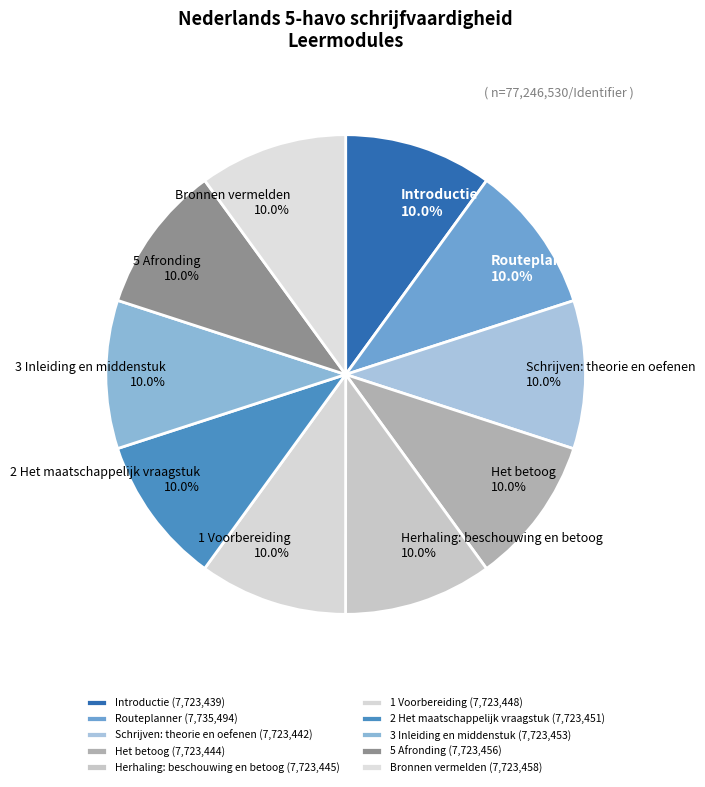

Do Herhaling: beschouwing en betoog and 2 Het maatschappelijk vraagstuk together represent more than half of the pie?

No